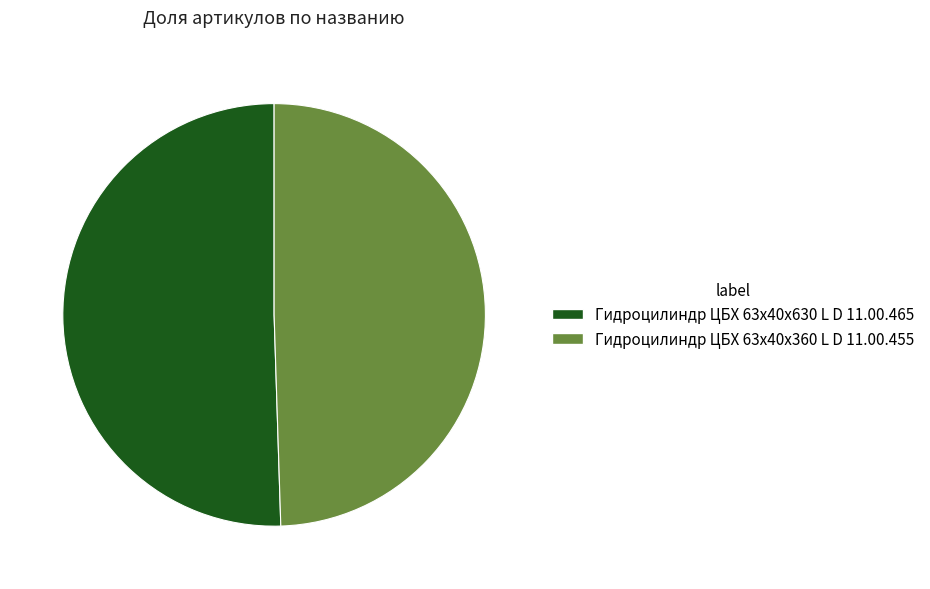

Which category accounts for the majority?

Гидроцилиндр ЦБХ 63х40х630 L D 11.00.465